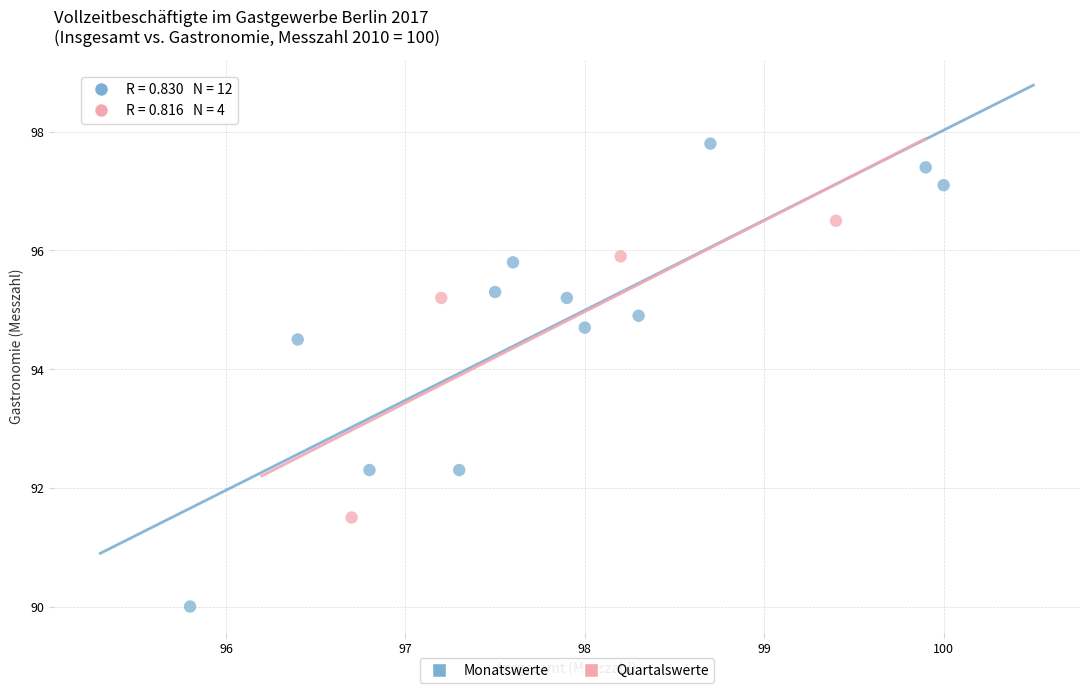

Which series contains the highest Y value?

Monatswerte